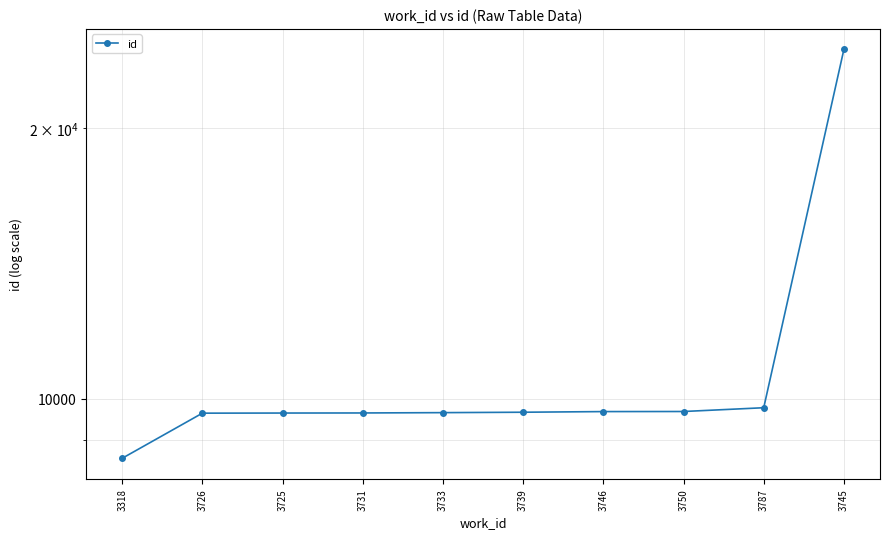

What is the smallest value displayed?

8585